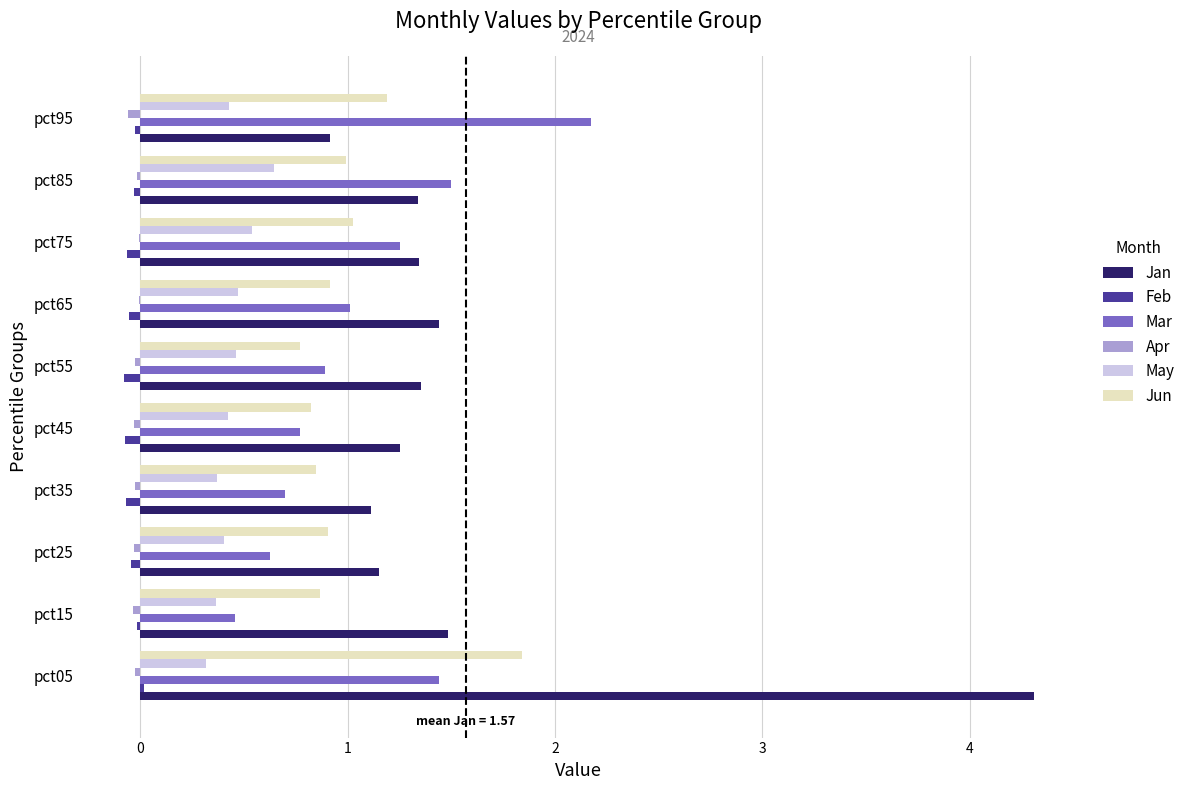

True or false: Feb has a value of -0.1 at pct45.

True